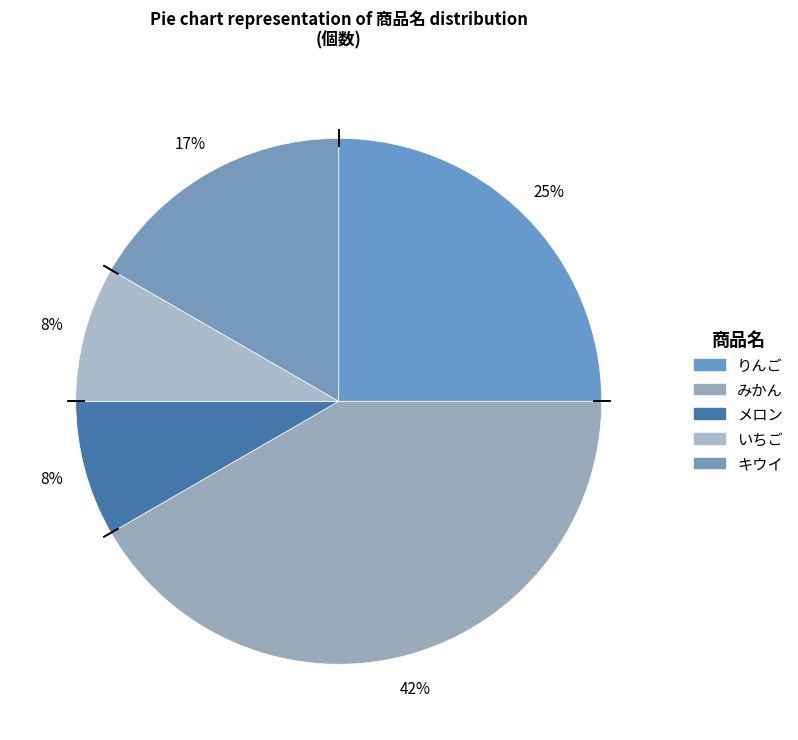

Count the number of slices in the pie.

5